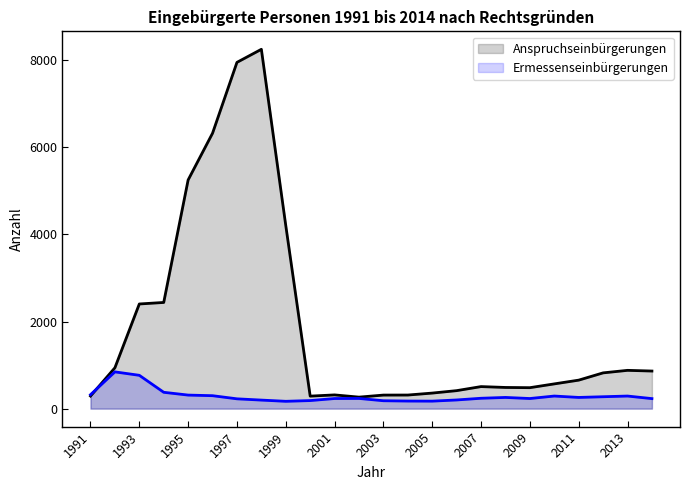

How many values in the Ermessenseinbürgerungen series are below 238?

12